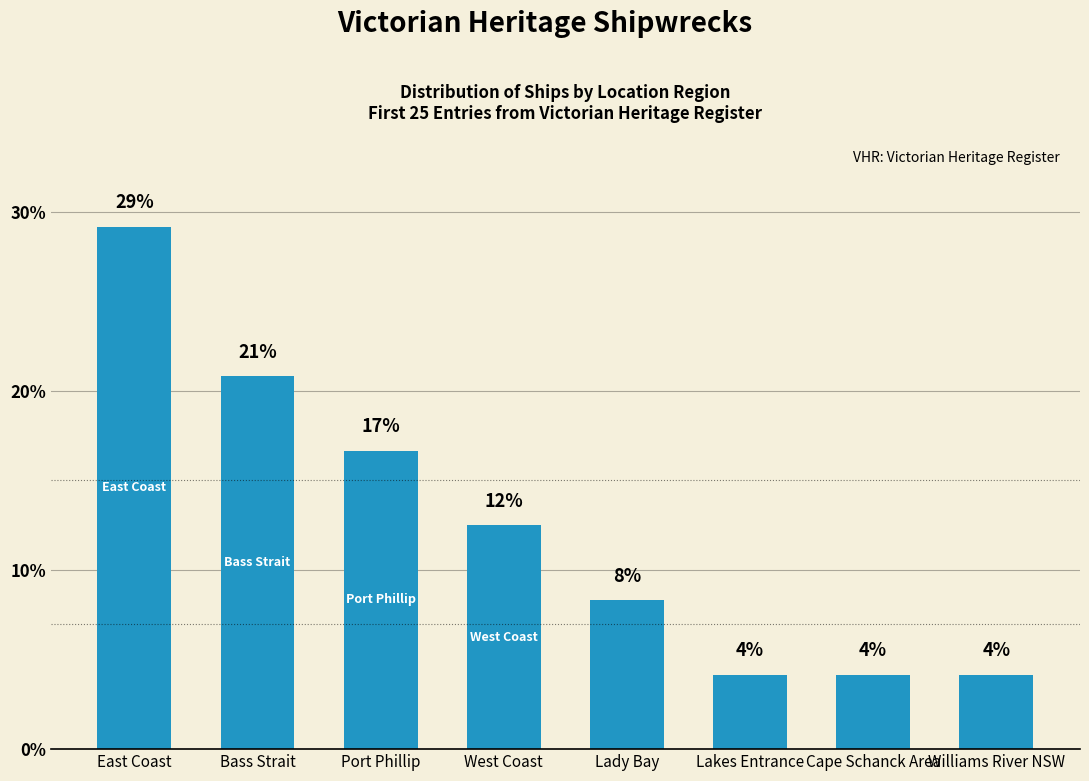

Between West Coast and Port Phillip, which is larger?

Port Phillip